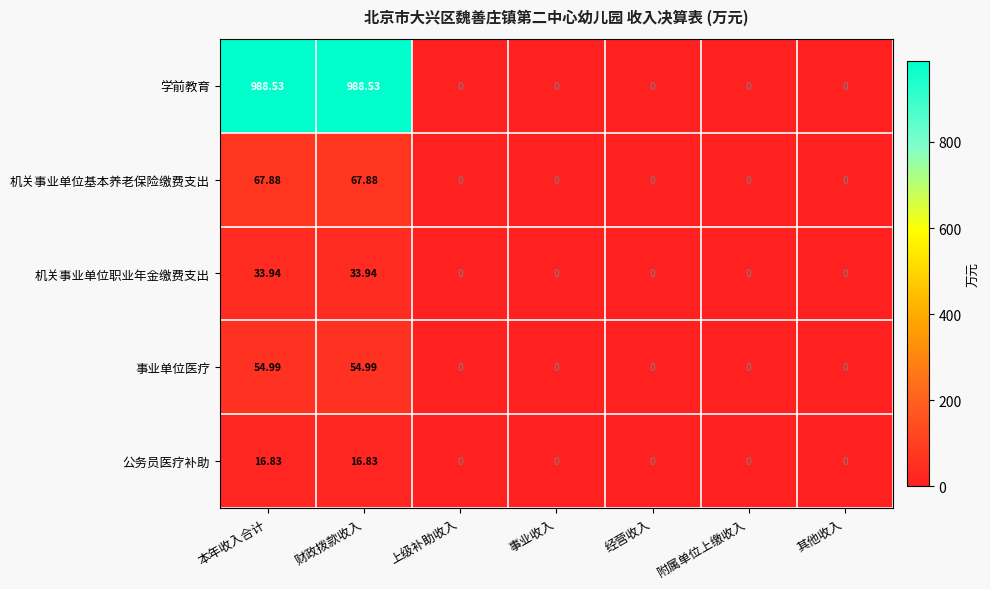

Which series has the largest total across all categories?

学前教育